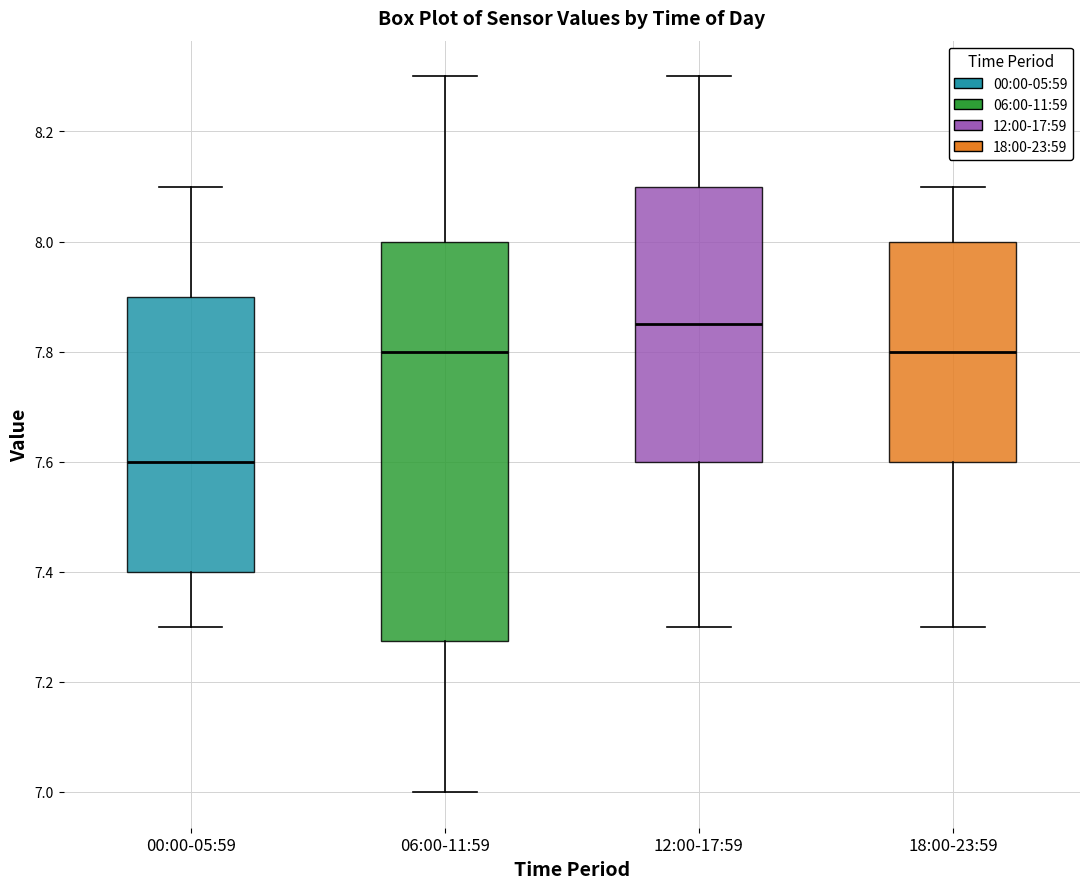

Where does the upper whisker of the box for 18:00-23:59 end on the y-axis? The values are not printed on the chart, so give them approximately, as read against the axis.

8.10